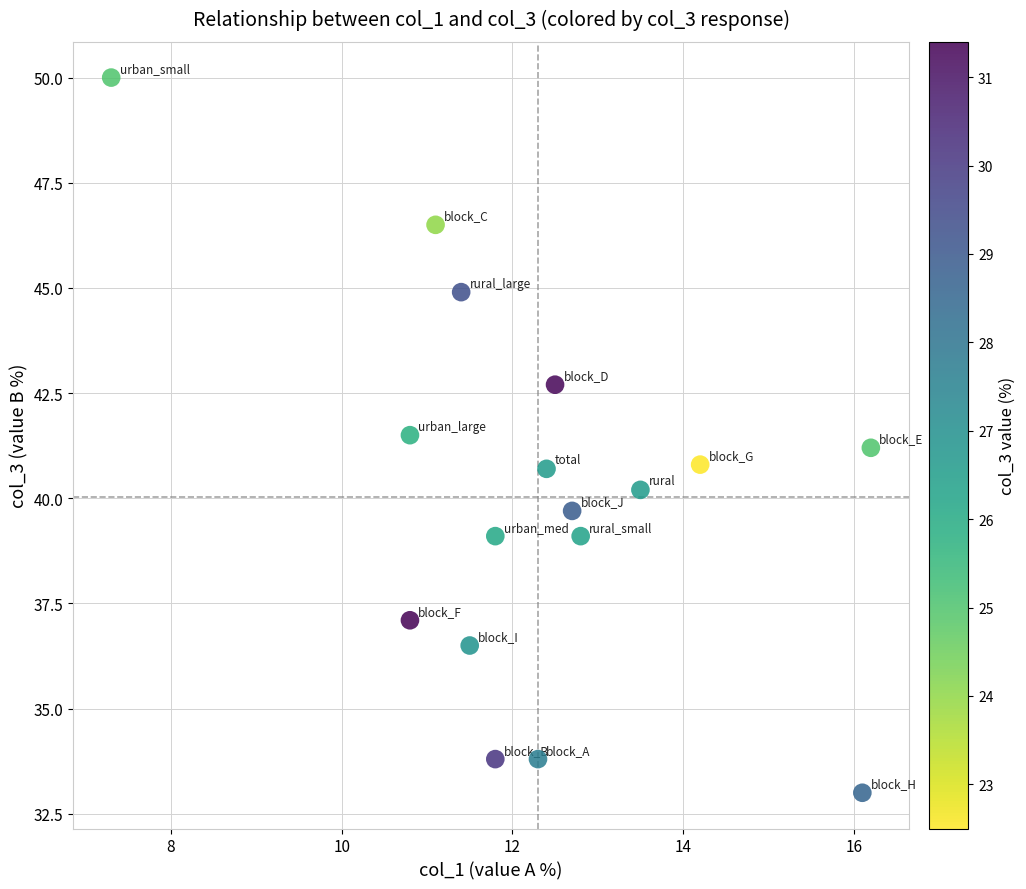

What is the range of Y values (max minus min)?

17.0